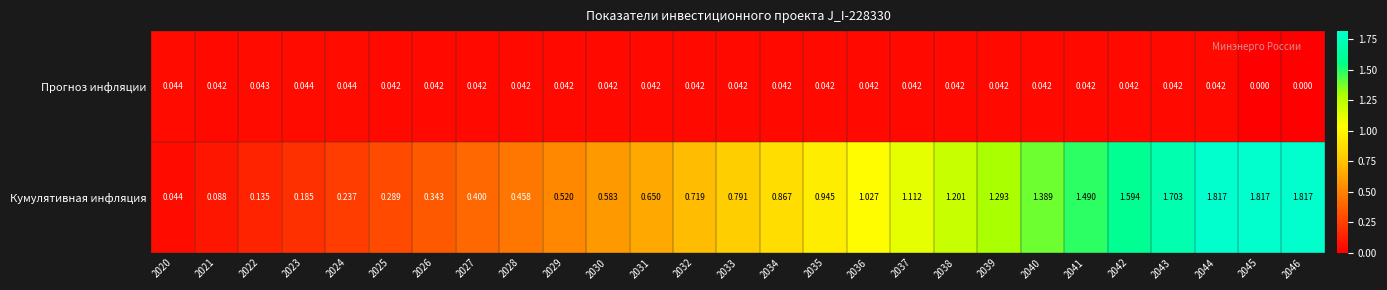

Count the number of categories in the chart.

27